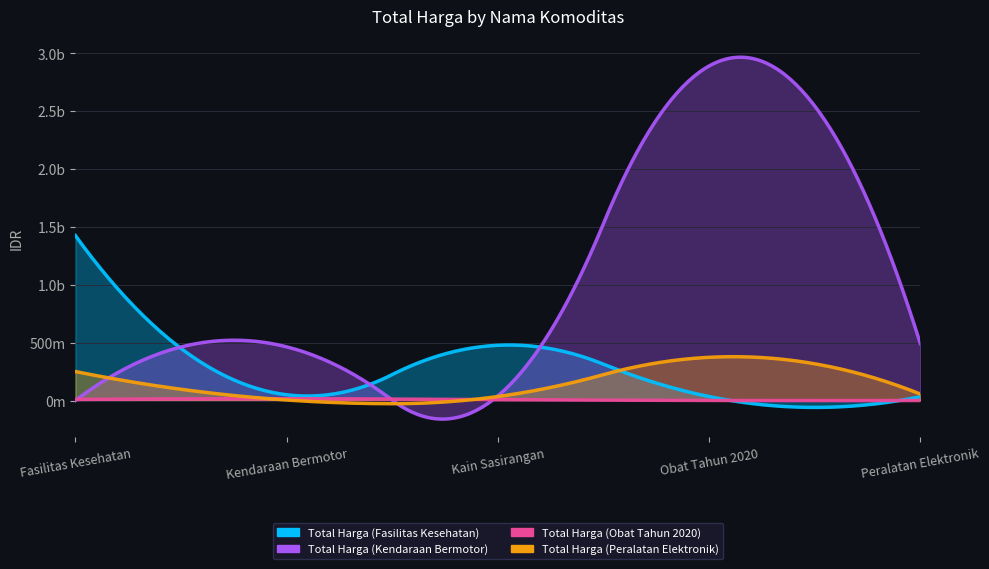

Reading left to right, list all the values displayed in this chart.

Total Harga (Fasilitas Kesehatan): Fasilitas Kesehatan=1425867900	Kendaraan Bermotor=49730040	Kain Sasirangan=477600000	Obat Tahun 2020=34000000	Peralatan Elektronik=32441200
Total Harga (Kendaraan Bermotor): Fasilitas Kesehatan=0	Kendaraan Bermotor=464002100	Kain Sasirangan=39440000	Obat Tahun 2020=2892122000	Peralatan Elektronik=493000000
Total Harga (Obat Tahun 2020): Fasilitas Kesehatan=9180000	Kendaraan Bermotor=15513960	Kain Sasirangan=7401240	Obat Tahun 2020=333600	Peralatan Elektronik=78000
Total Harga (Peralatan Elektronik): Fasilitas Kesehatan=250350000	Kendaraan Bermotor=4350000	Kain Sasirangan=34292000	Obat Tahun 2020=373404000	Peralatan Elektronik=56152800